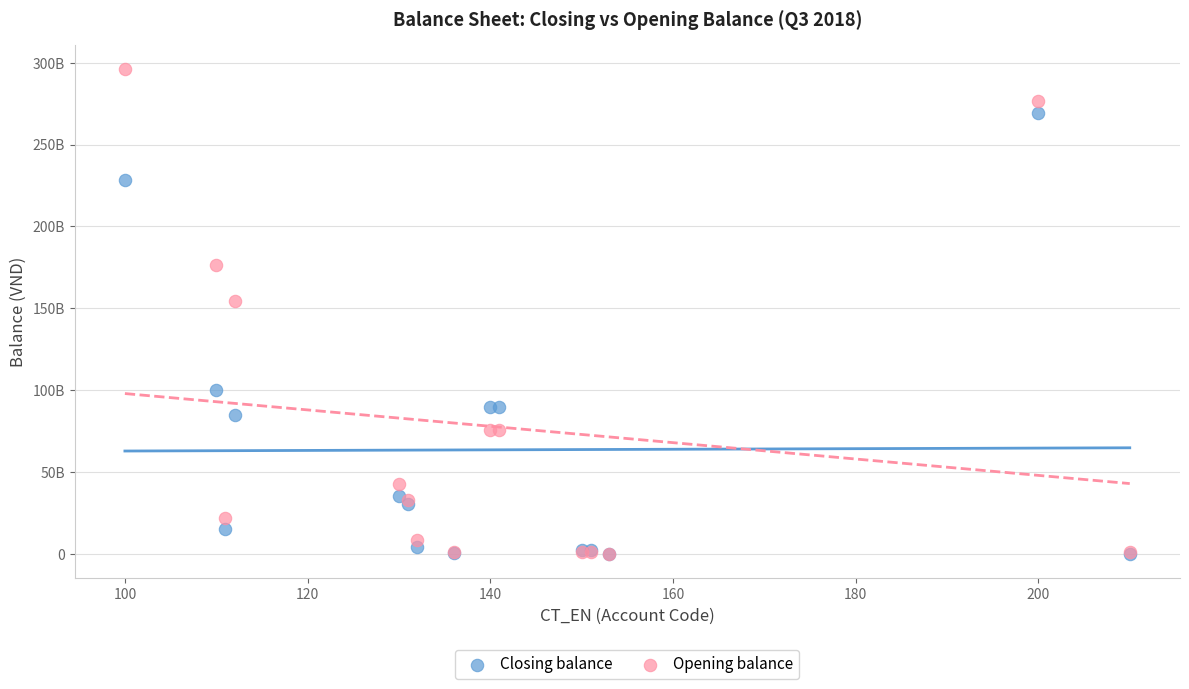

What are all the series names shown in the legend?

Closing balance, Opening balance